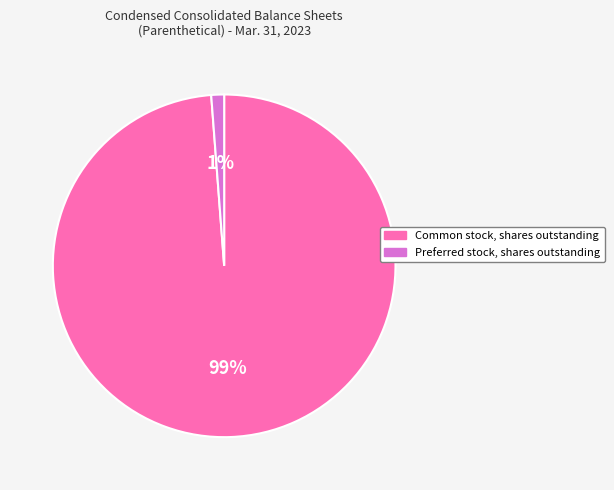

Is it true that Common stock, shares outstanding is 94% of the pie?

False